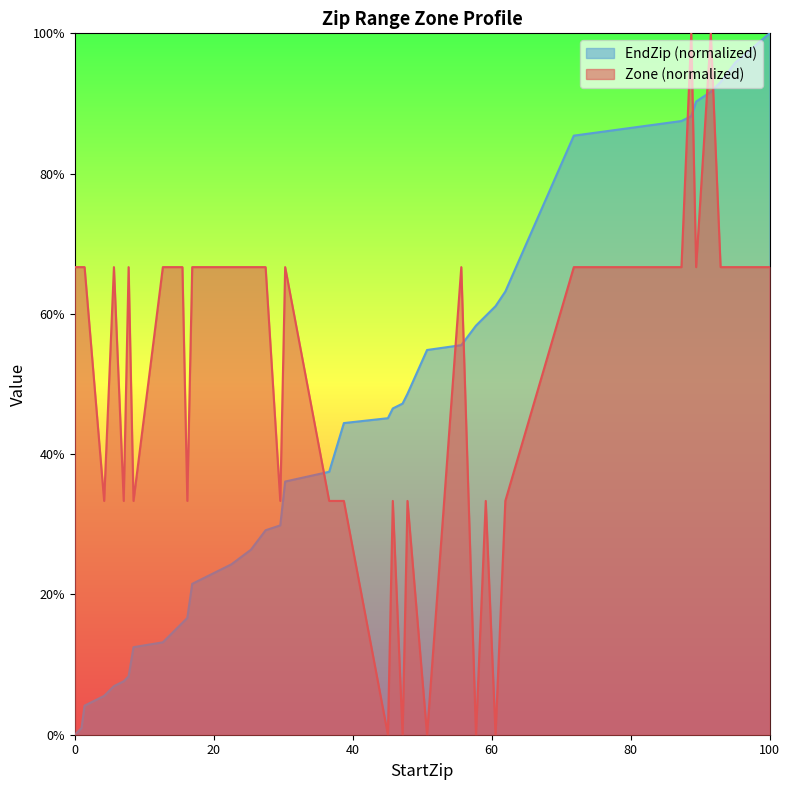

What is the maximum value for Zone?

100.0